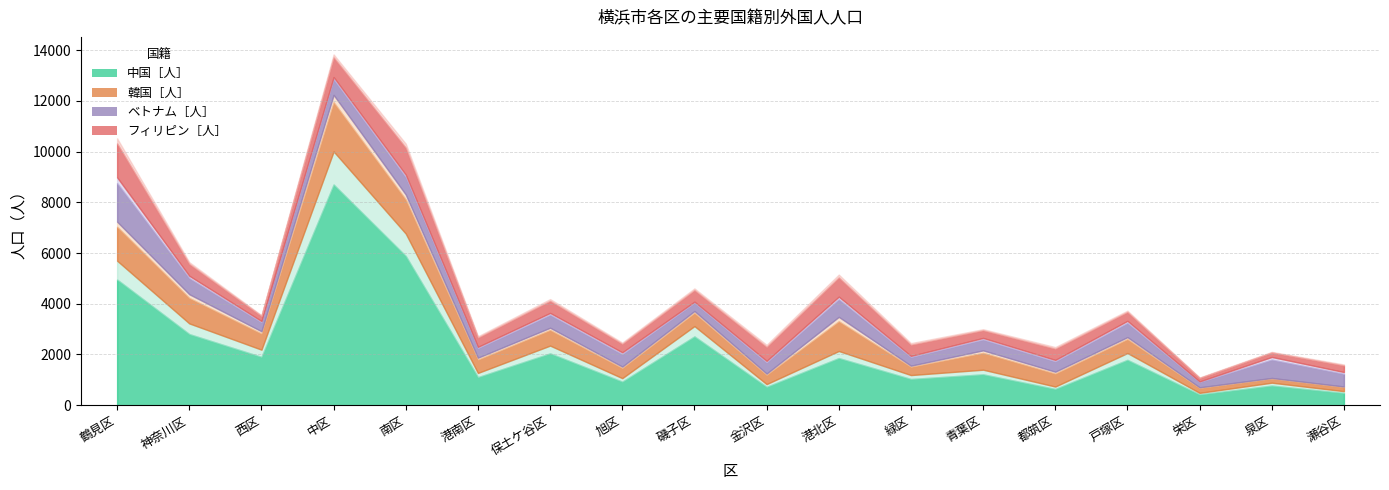

The value of 韓国［人］ at 南区 is 1341. True or false?

True